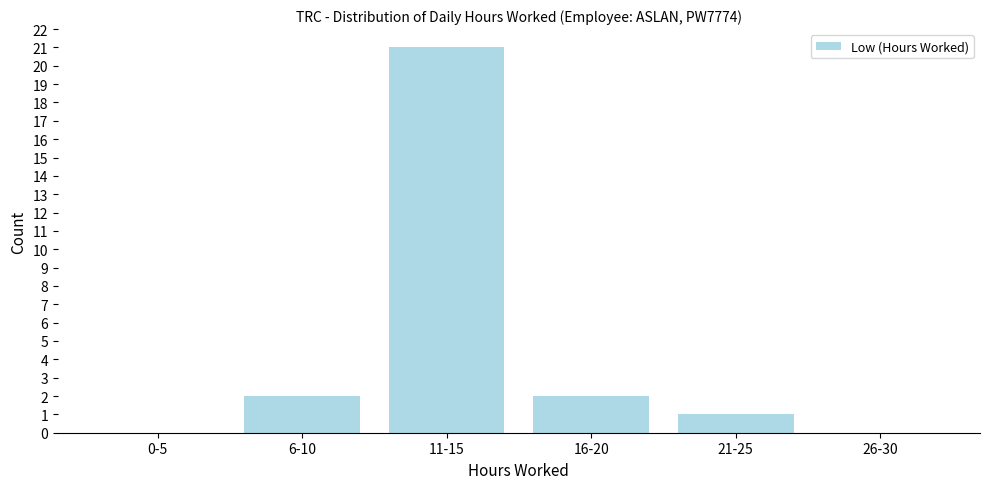

Reading left to right, transcribe all the data shown in this chart.

0-5=0	6-10=2	11-15=21	16-20=2	21-25=1	26-30=0